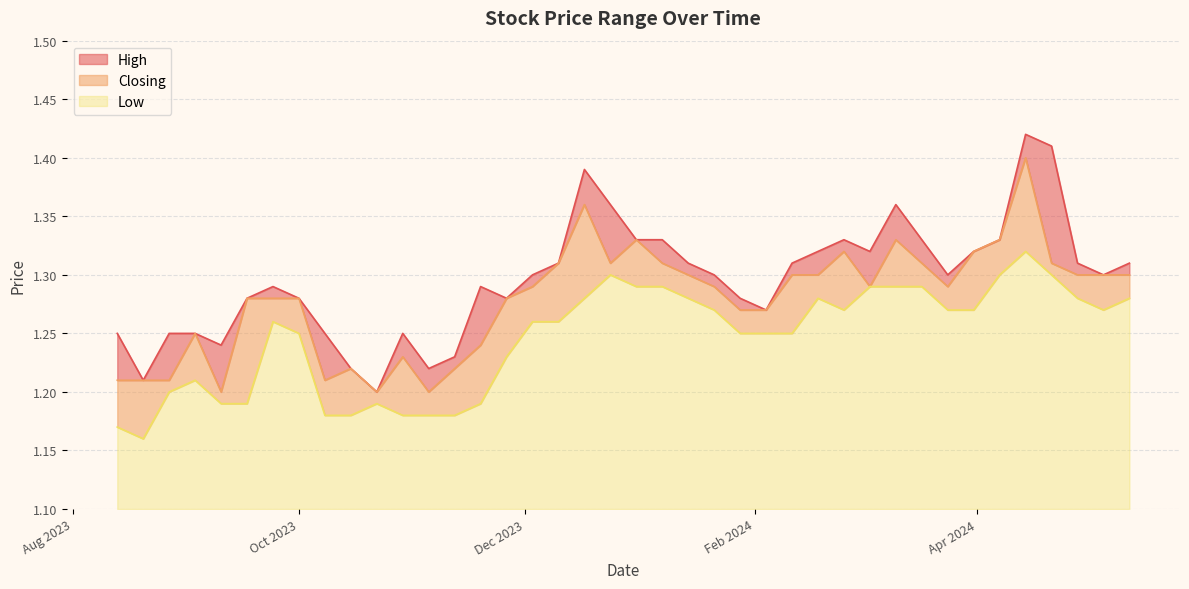

Reading right to left, extract all data points from this chart.

High: 13/08/2023=1.2	20/08/2023=1.2	27/08/2023=1.2	03/09/2023=1.2	10/09/2023=1.2	17/09/2023=1.3	24/09/2023=1.3	01/10/2023=1.3	08/10/2023=1.2	15/10/2023=1.2	22/10/2023=1.2	29/10/2023=1.2	05/11/2023=1.2	12/11/2023=1.2	19/11/2023=1.3	26/11/2023=1.3	03/12/2023=1.3	10/12/2023=1.3	17/12/2023=1.4	24/12/2023=1.4	31/12/2023=1.3	07/01/2024=1.3	14/01/2024=1.3	21/01/2024=1.3	28/01/2024=1.3	04/02/2024=1.3	11/02/2024=1.3	18/02/2024=1.3	25/02/2024=1.3	03/03/2024=1.3	10/03/2024=1.4	17/03/2024=1.3	24/03/2024=1.3	31/03/2024=1.3	07/04/2024=1.3	14/04/2024=1.4	21/04/2024=1.4	28/04/2024=1.3	05/05/2024=1.3	12/05/2024=1.3
Closing: 13/08/2023=1.2	20/08/2023=1.2	27/08/2023=1.2	03/09/2023=1.2	10/09/2023=1.2	17/09/2023=1.3	24/09/2023=1.3	01/10/2023=1.3	08/10/2023=1.2	15/10/2023=1.2	22/10/2023=1.2	29/10/2023=1.2	05/11/2023=1.2	12/11/2023=1.2	19/11/2023=1.2	26/11/2023=1.3	03/12/2023=1.3	10/12/2023=1.3	17/12/2023=1.4	24/12/2023=1.3	31/12/2023=1.3	07/01/2024=1.3	14/01/2024=1.3	21/01/2024=1.3	28/01/2024=1.3	04/02/2024=1.3	11/02/2024=1.3	18/02/2024=1.3	25/02/2024=1.3	03/03/2024=1.3	10/03/2024=1.3	17/03/2024=1.3	24/03/2024=1.3	31/03/2024=1.3	07/04/2024=1.3	14/04/2024=1.4	21/04/2024=1.3	28/04/2024=1.3	05/05/2024=1.3	12/05/2024=1.3
Low: 13/08/2023=1.2	20/08/2023=1.2	27/08/2023=1.2	03/09/2023=1.2	10/09/2023=1.2	17/09/2023=1.2	24/09/2023=1.3	01/10/2023=1.2	08/10/2023=1.2	15/10/2023=1.2	22/10/2023=1.2	29/10/2023=1.2	05/11/2023=1.2	12/11/2023=1.2	19/11/2023=1.2	26/11/2023=1.2	03/12/2023=1.3	10/12/2023=1.3	17/12/2023=1.3	24/12/2023=1.3	31/12/2023=1.3	07/01/2024=1.3	14/01/2024=1.3	21/01/2024=1.3	28/01/2024=1.2	04/02/2024=1.2	11/02/2024=1.2	18/02/2024=1.3	25/02/2024=1.3	03/03/2024=1.3	10/03/2024=1.3	17/03/2024=1.3	24/03/2024=1.3	31/03/2024=1.3	07/04/2024=1.3	14/04/2024=1.3	21/04/2024=1.3	28/04/2024=1.3	05/05/2024=1.3	12/05/2024=1.3